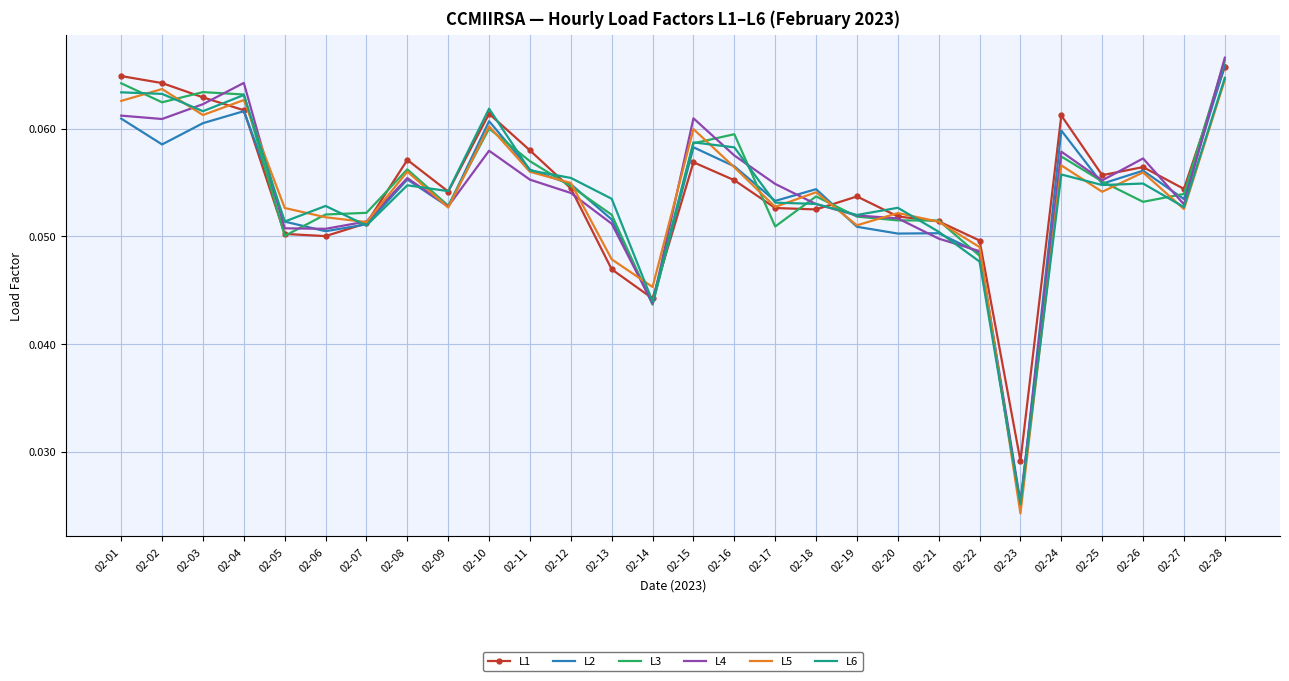

What are all the series names shown in the legend?

L1, L2, L3, L4, L5, L6